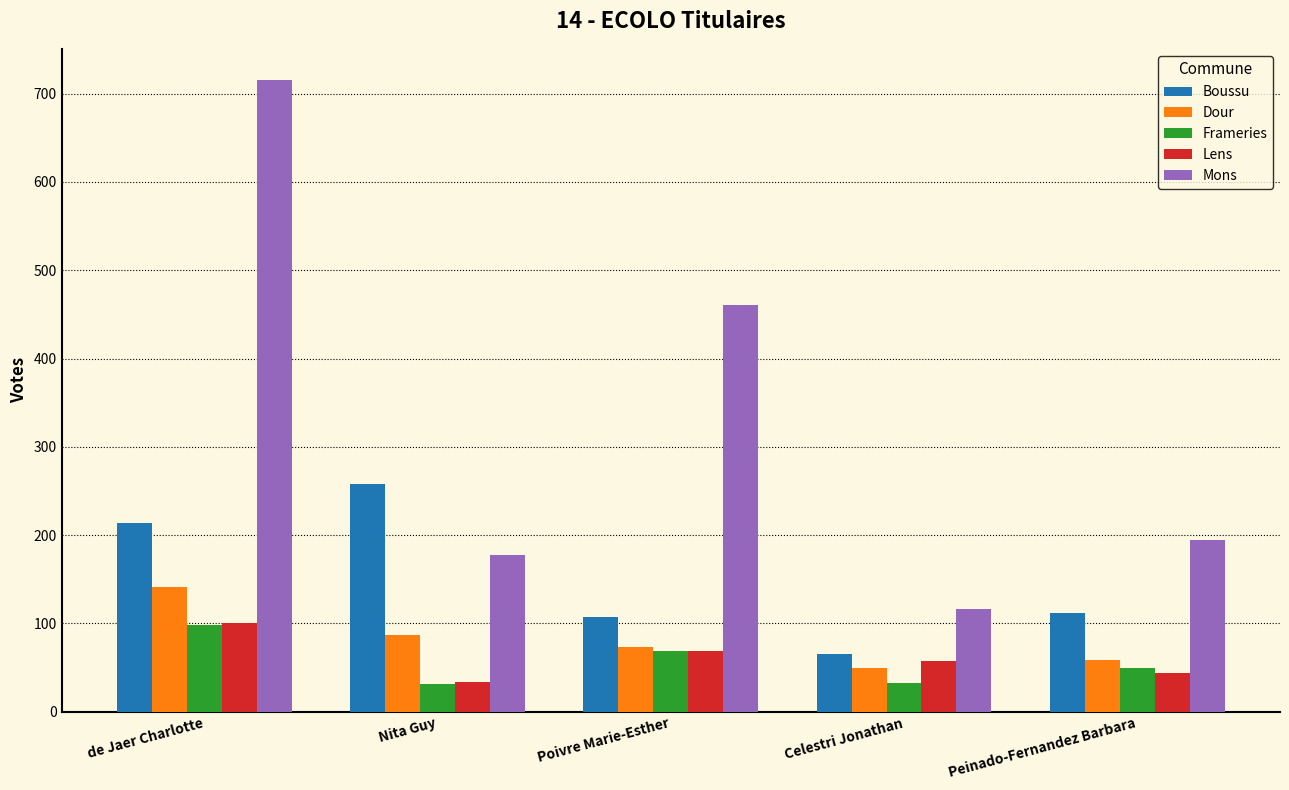

True or false: Dour has a value of 95 at Peinado-Fernandez Barbara.

False